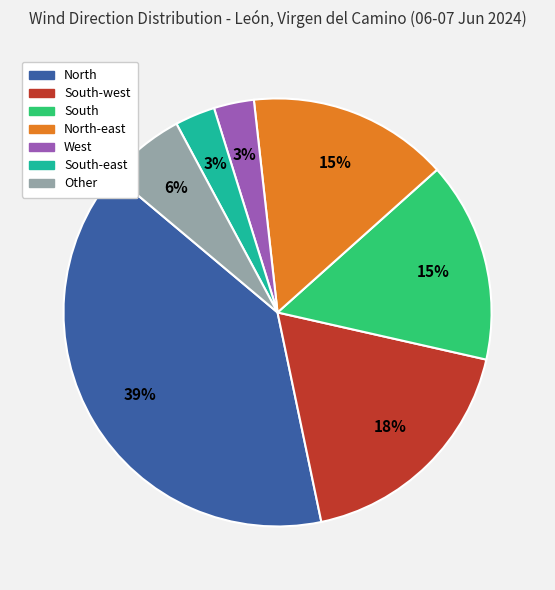

How many segments does this pie chart have?

7